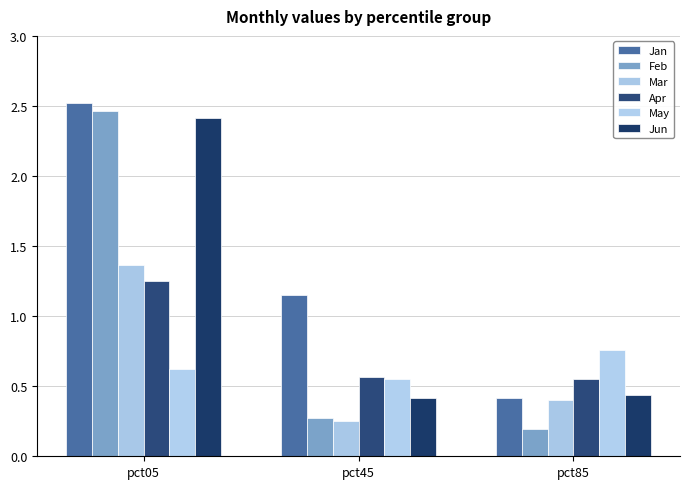

At which label is May closest to 0?

pct45